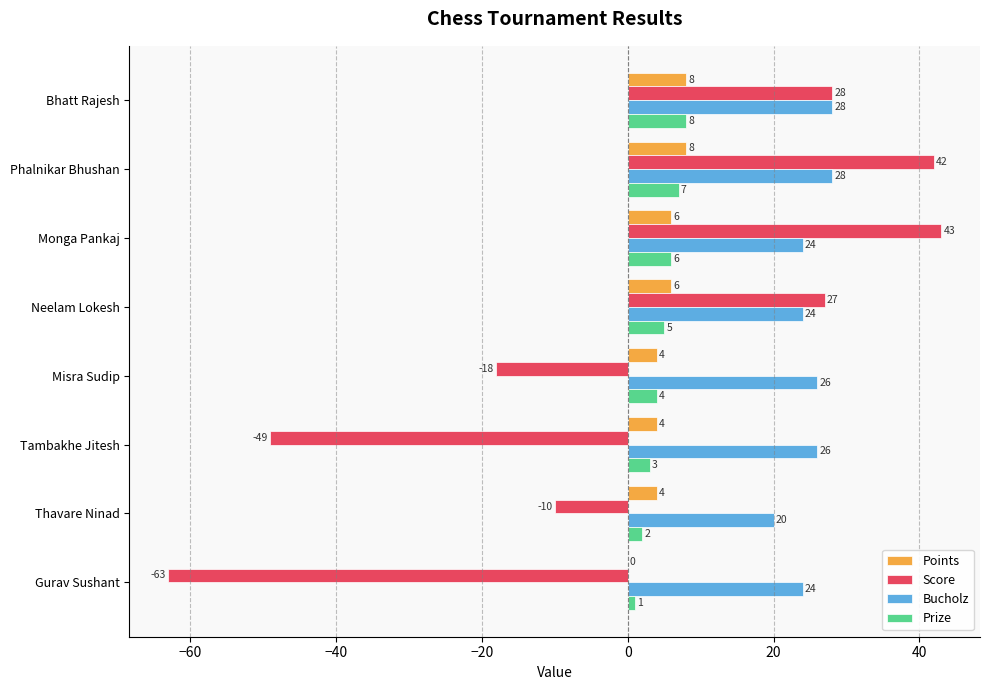

True or false: Points has a value of 12 at Bhatt Rajesh.

False